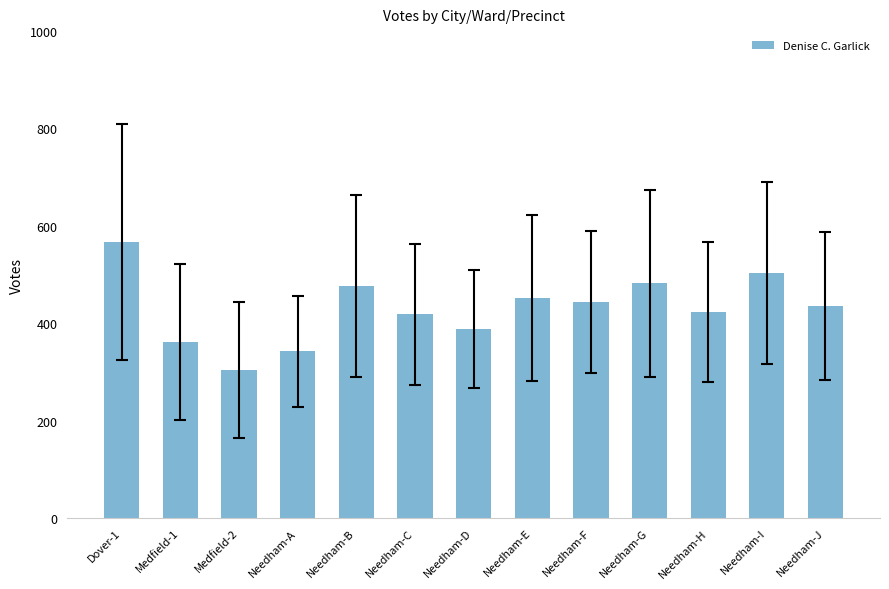

True or false: the data shows 435 at Needham-J.

True